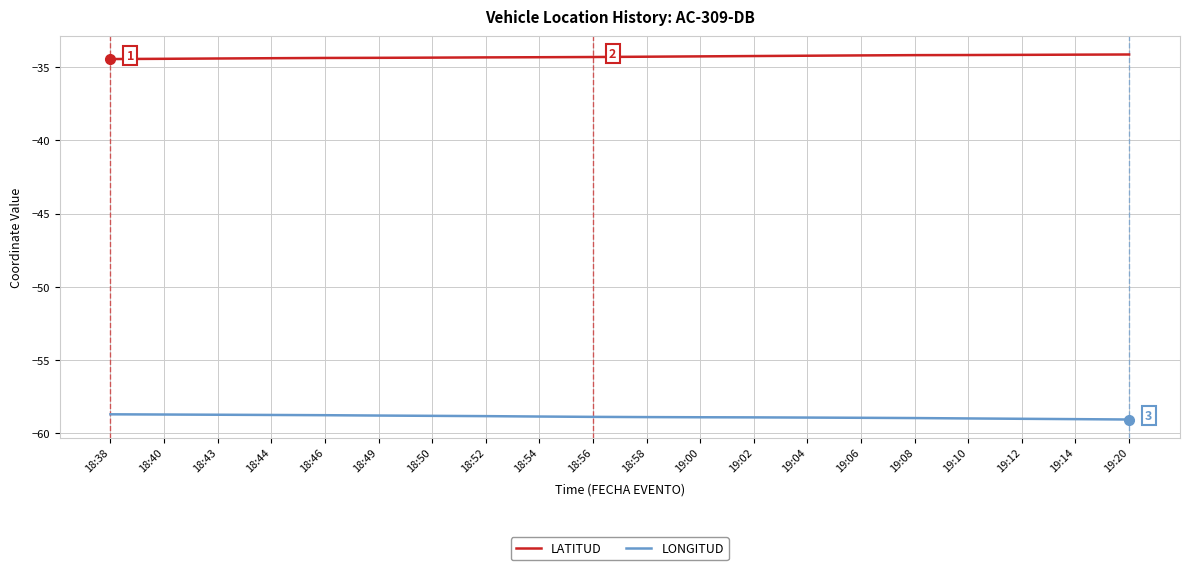

The LONGITUD series shows -58.9 at 19:02. True or false?

True